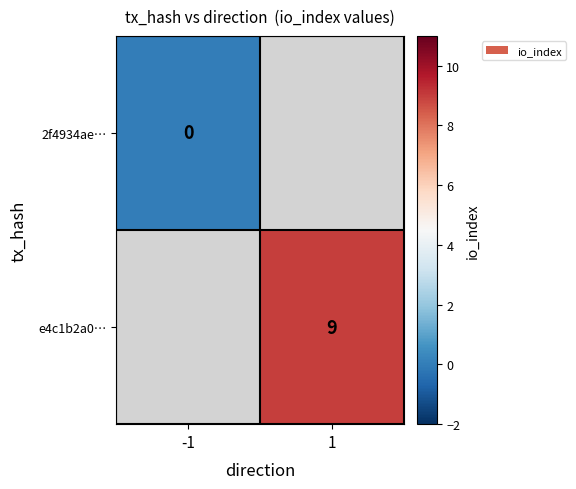

True or false: e4c1b2a0… has a value of 9 at 1.

True